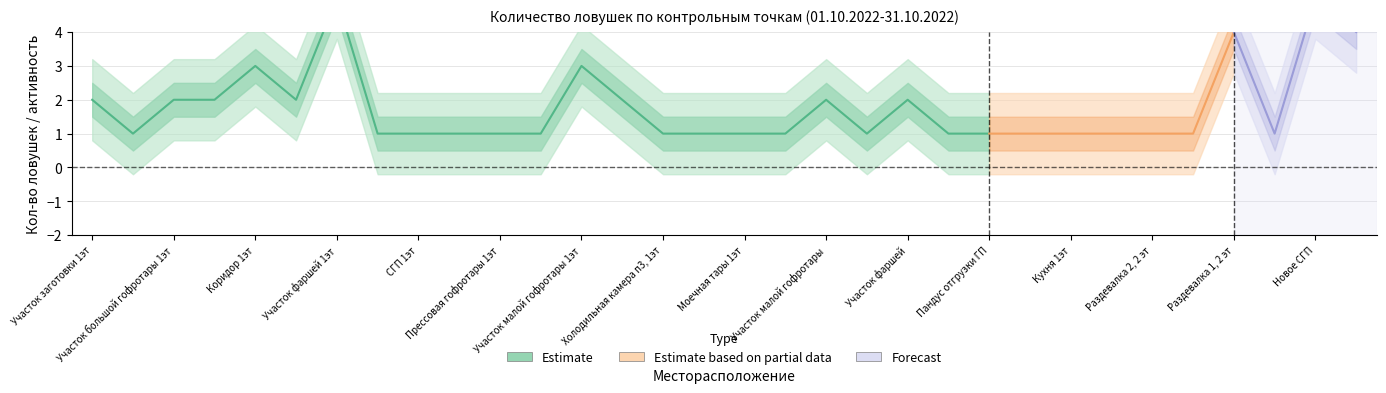

Read the Кол-во ловушек value at Участок малой гофротары.

2